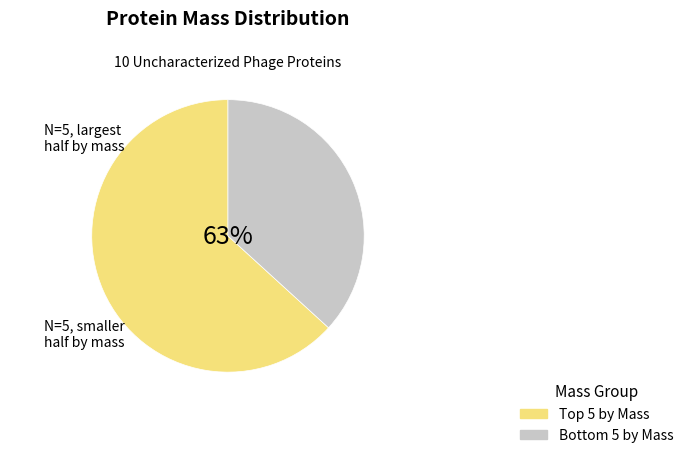

The S0A4K6 slice represents 1% of the pie. True or false?

False